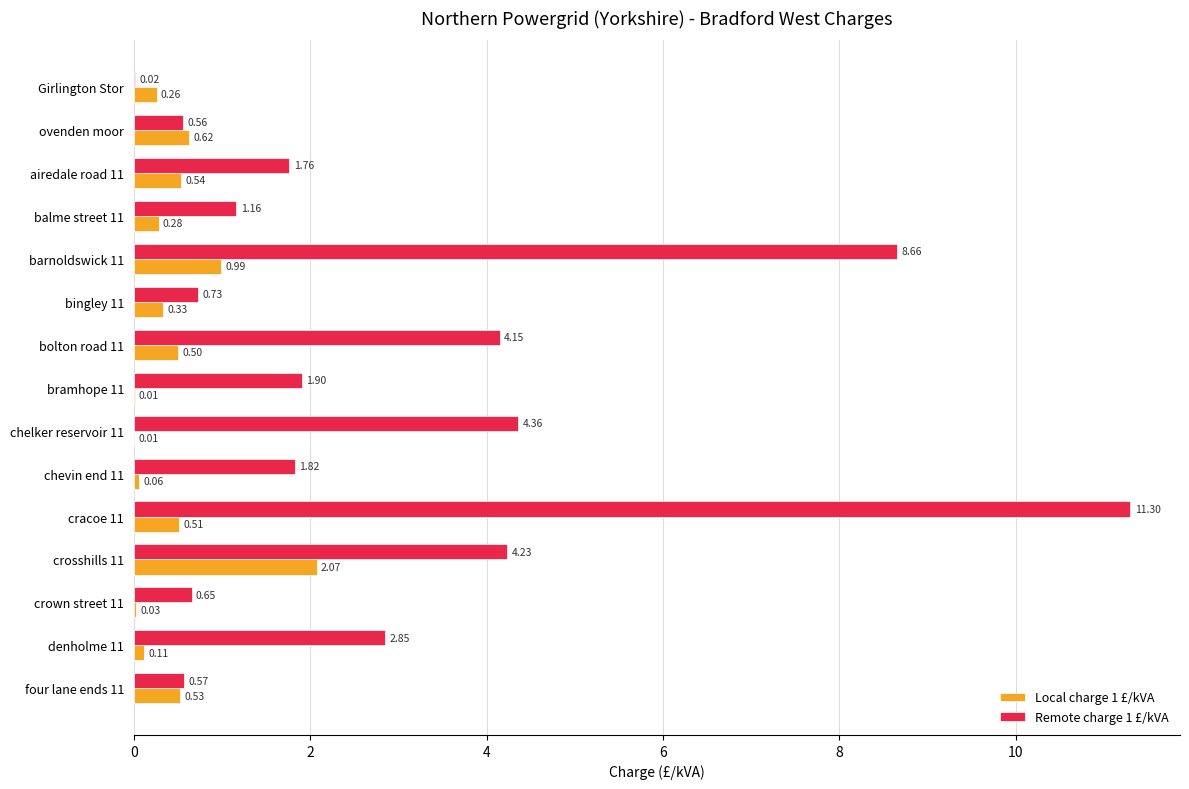

What is the total value across all series at airedale road 11?

2.3